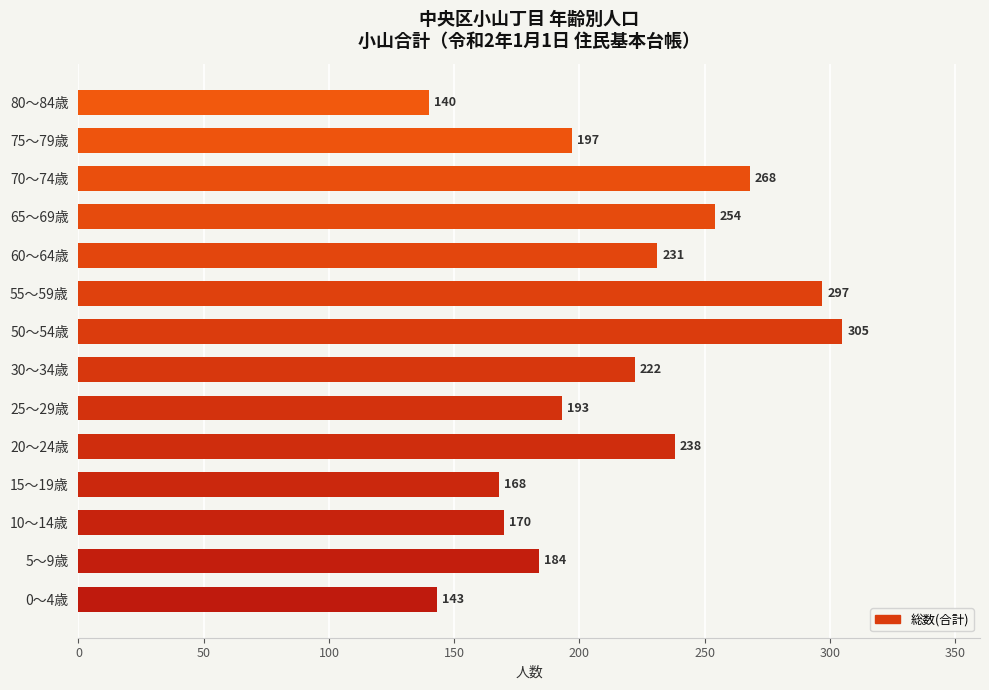

Rank the categories by value from lowest to highest.

80～84歳, 0～4歳, 15～19歳, 10～14歳, 5～9歳, 25～29歳, 75～79歳, 30～34歳, 60～64歳, 20～24歳, 65～69歳, 70～74歳, 55～59歳, 50～54歳